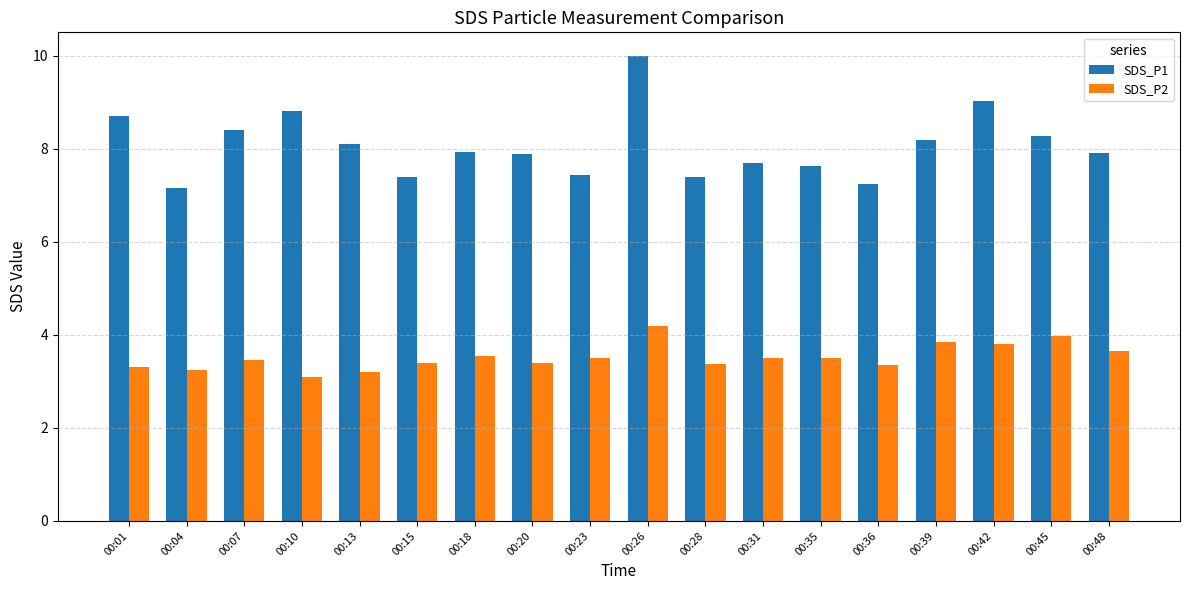

What is the greatest value displayed?

10.0